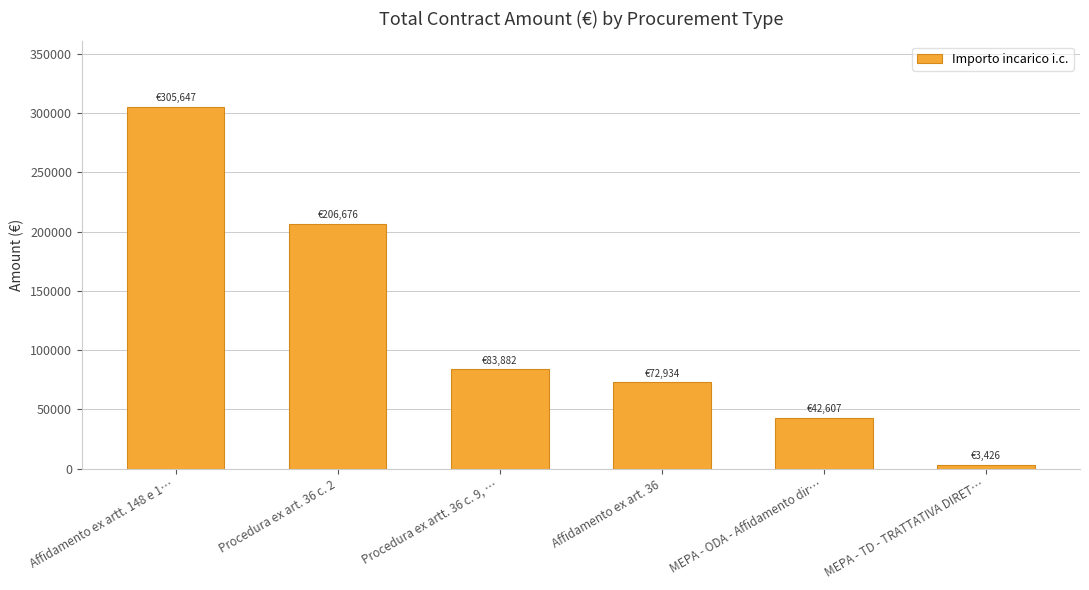

At which category does the chart reach its minimum across all series?

MEPA - TD - TRATTATIVA DIRET…